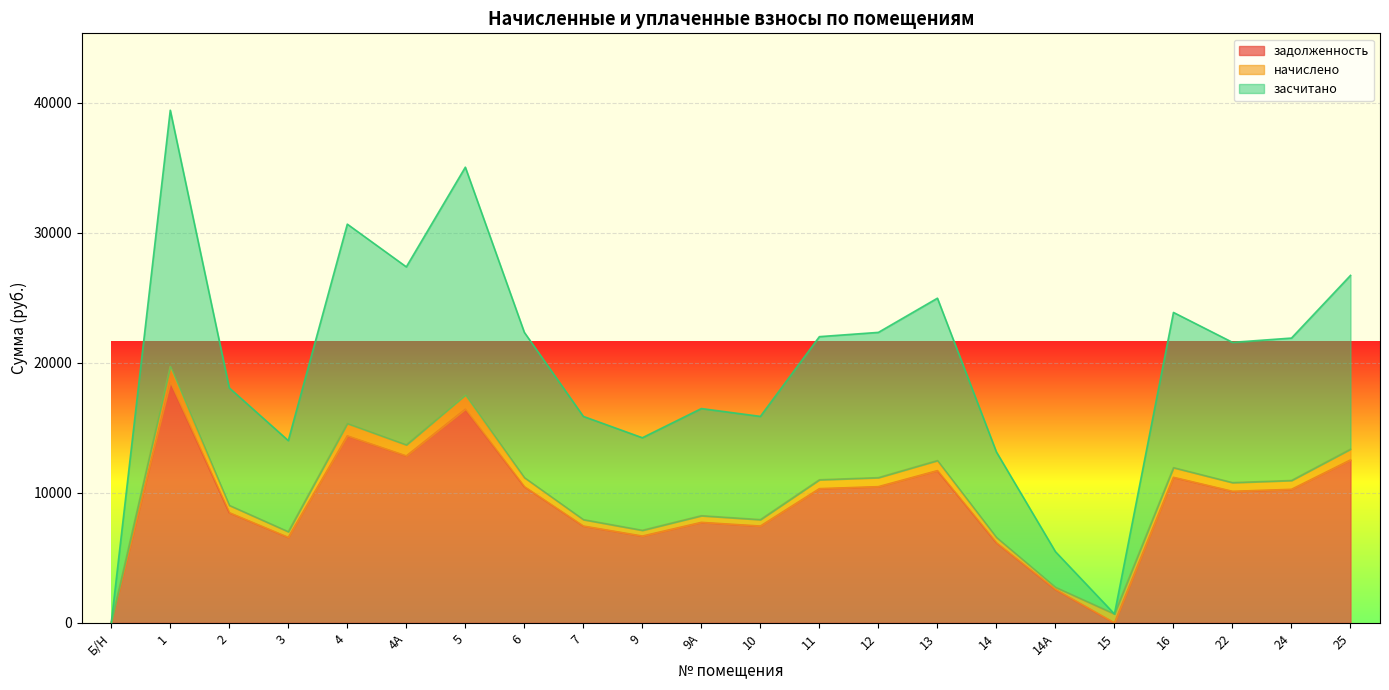

The задолженность series shows 2027.0 at 10. True or false?

False